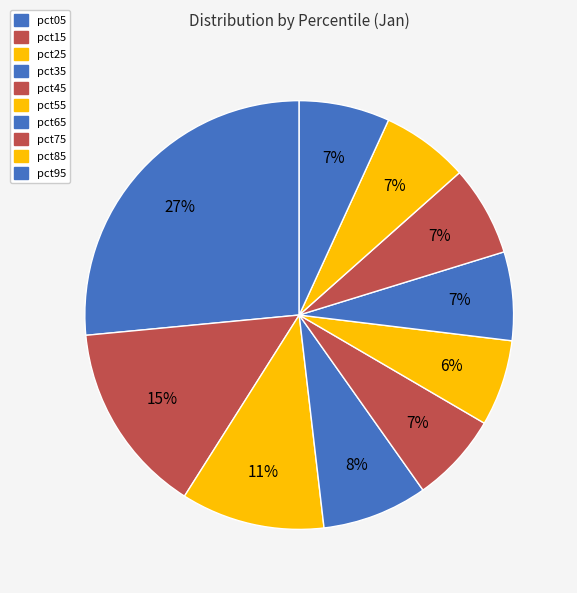

Count the number of slices in the pie.

10